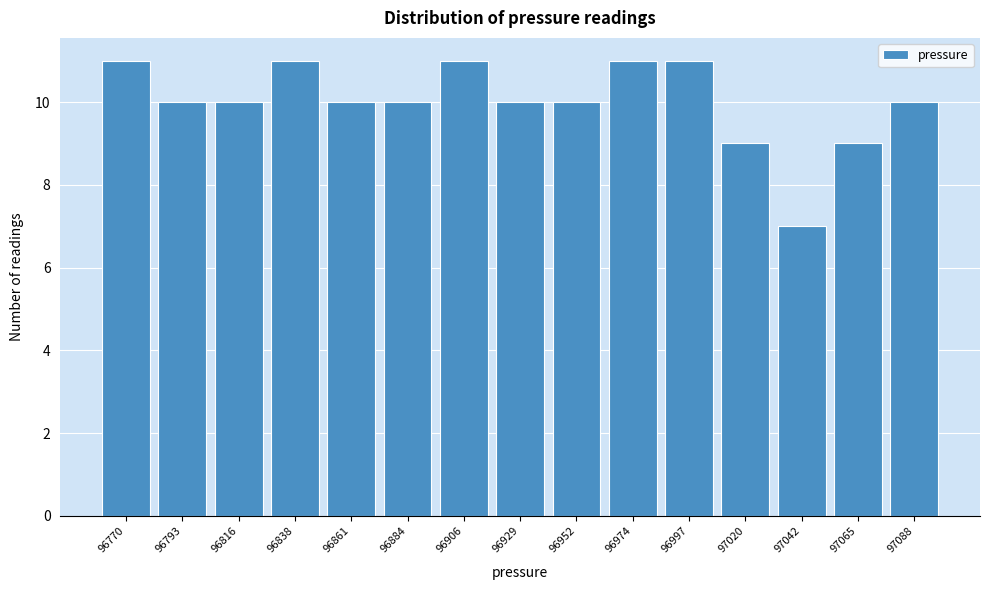

Reading right to left, what are all the values shown in this chart?

10	9	7	9	11	11	10	10	11	10	10	11	10	10	11